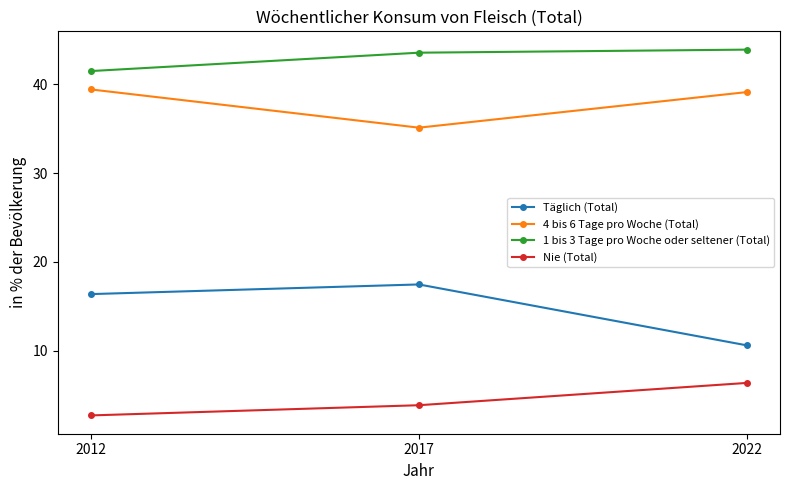

What is the difference between the highest and lowest values at 2012?

38.8